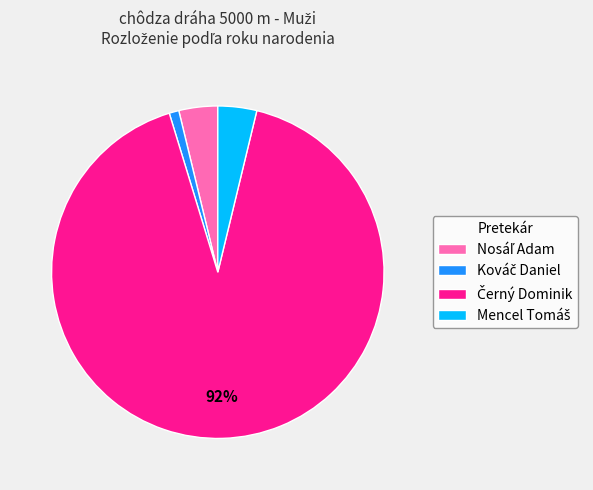

Is there any slice that represents more than half of the pie?

Yes